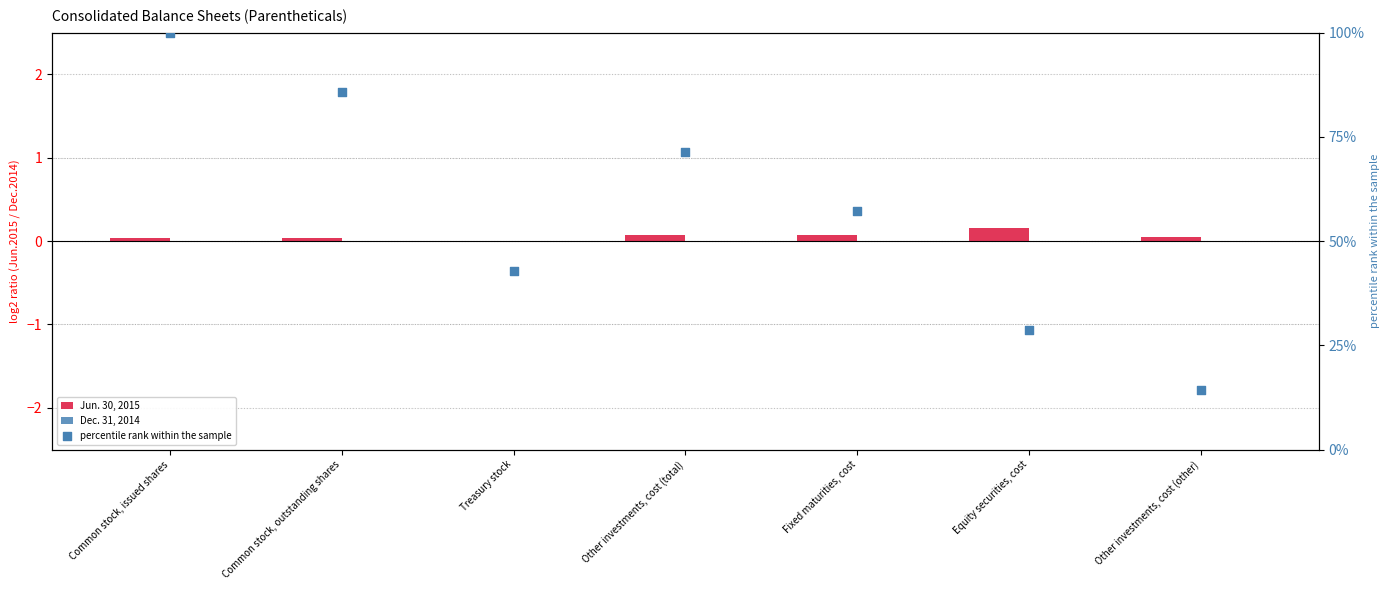

What are all the series names shown in the legend?

Jun. 30, 2015, Dec. 31, 2014, percentile rank within the sample